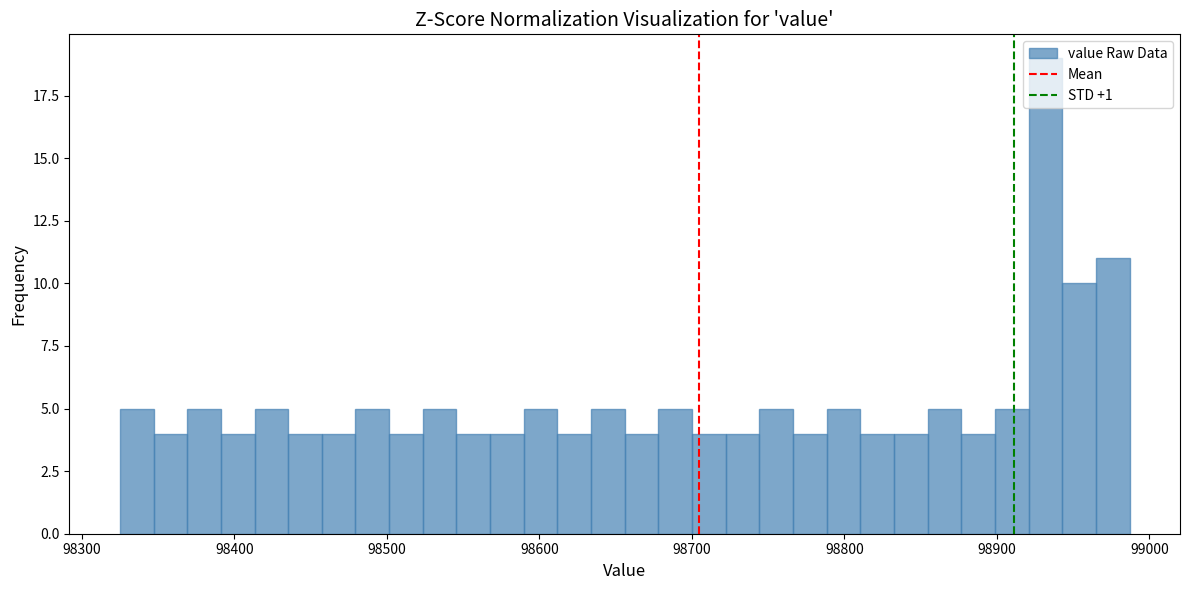

Read against the x-axis, roughly where is the centre of the tallest bar?

98930